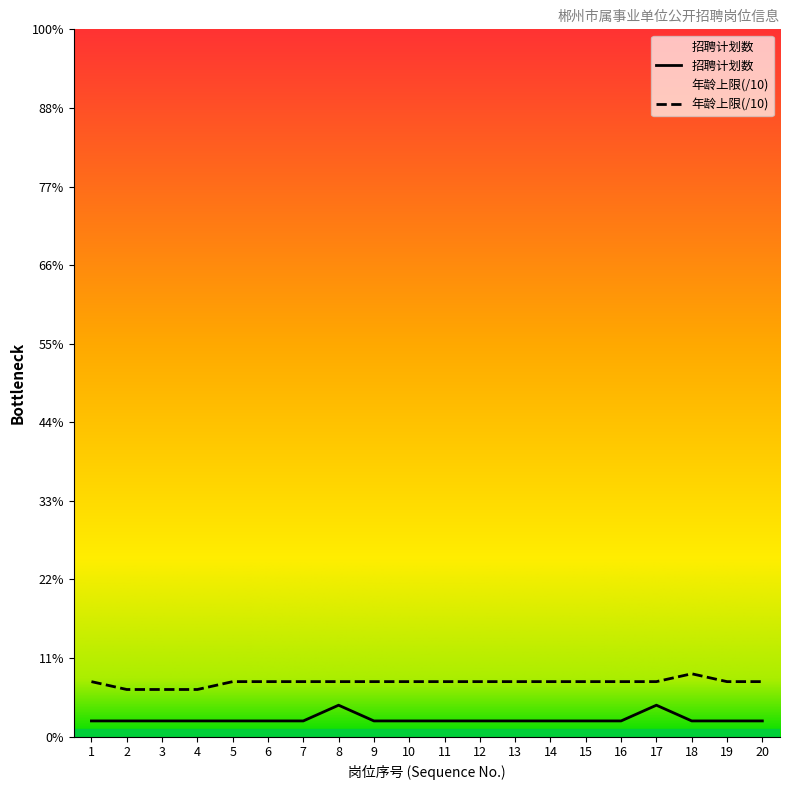

At 14, list the series in order from smallest to largest.

招聘计划数, 年龄上限(/10)